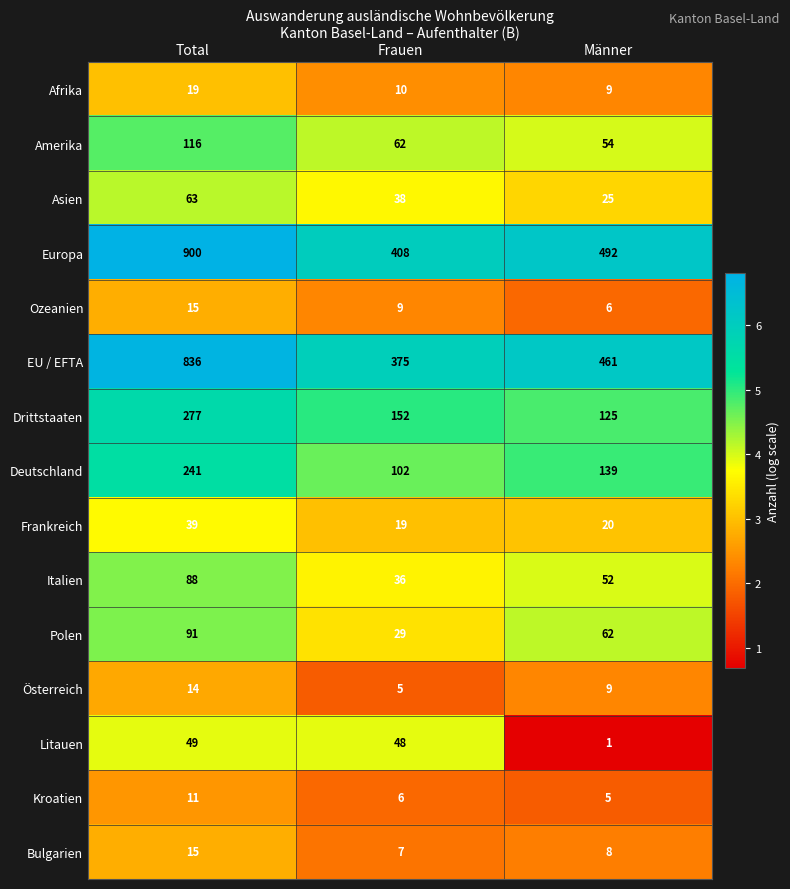

What is the difference between the maximum and minimum values in the Europa series?

492